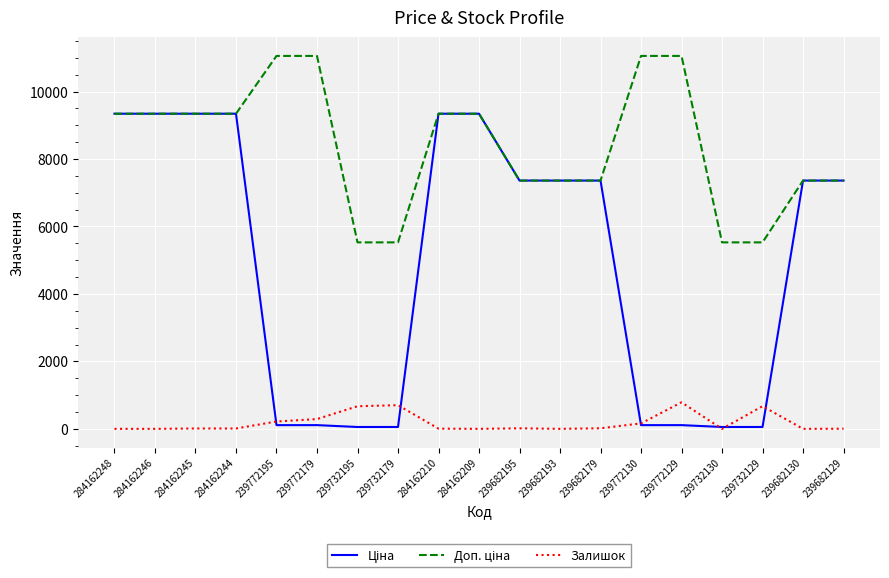

What is the highest value of the Залишок series?

786.0